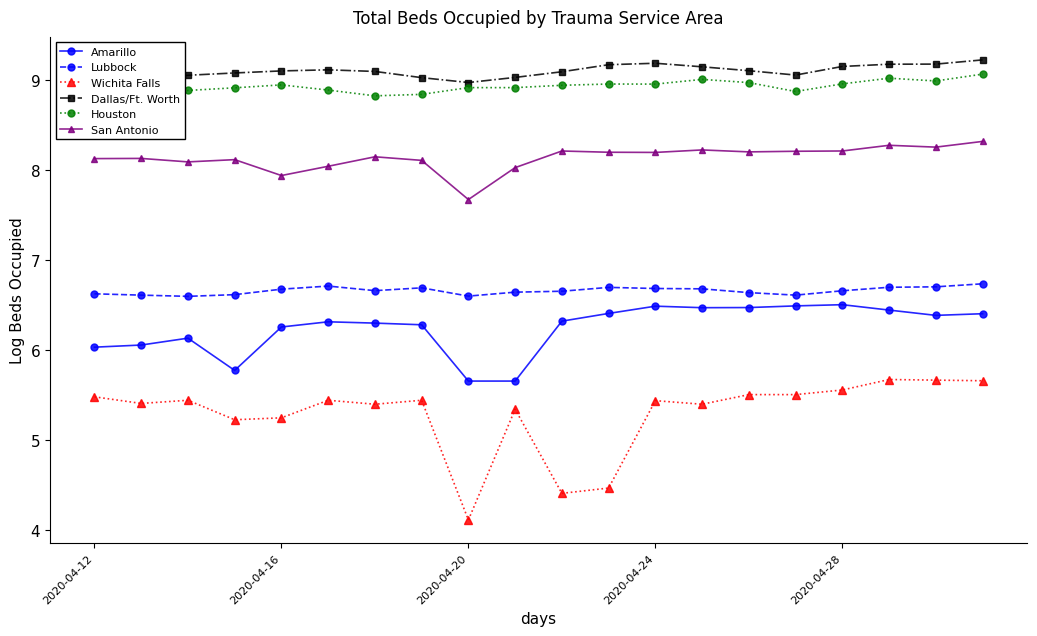

The value of Lubbock at 6 is 6.7. True or false?

True